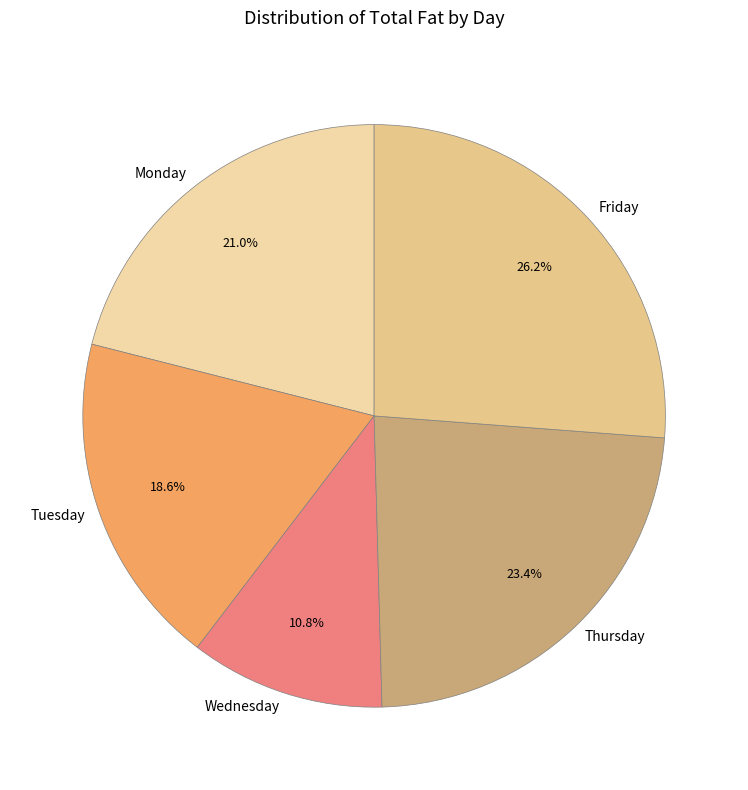

Approximately how many times larger is the value at Thursday compared to Tuesday?

1.3